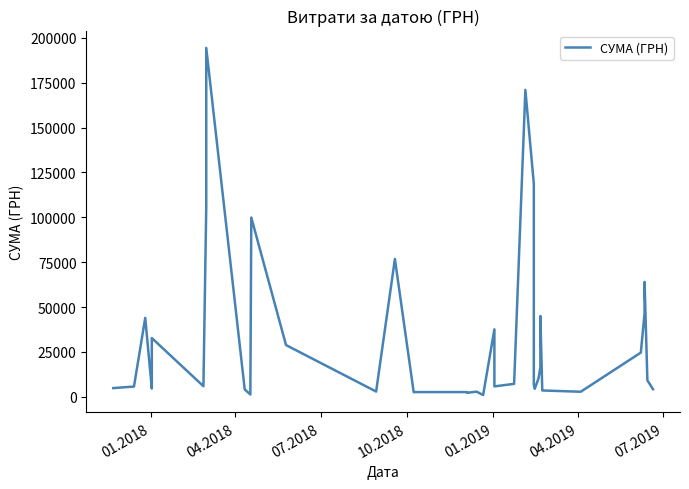

Does the chart have visible grid lines?

No